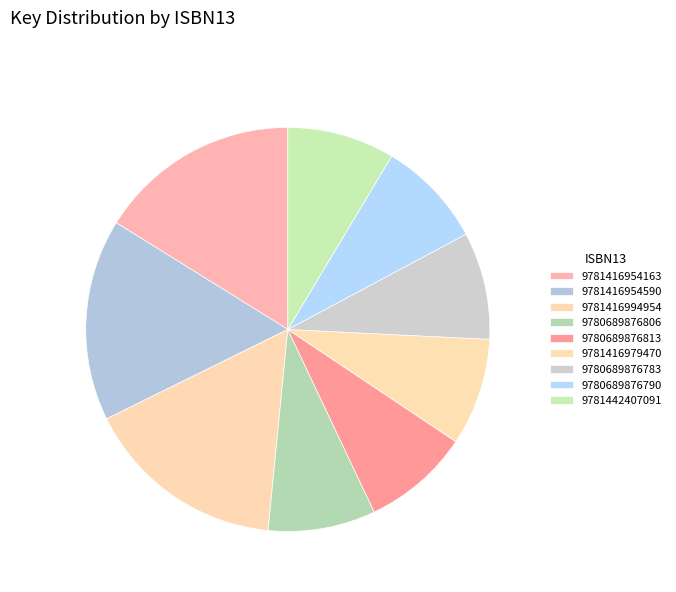

Count the number of slices in the pie.

9